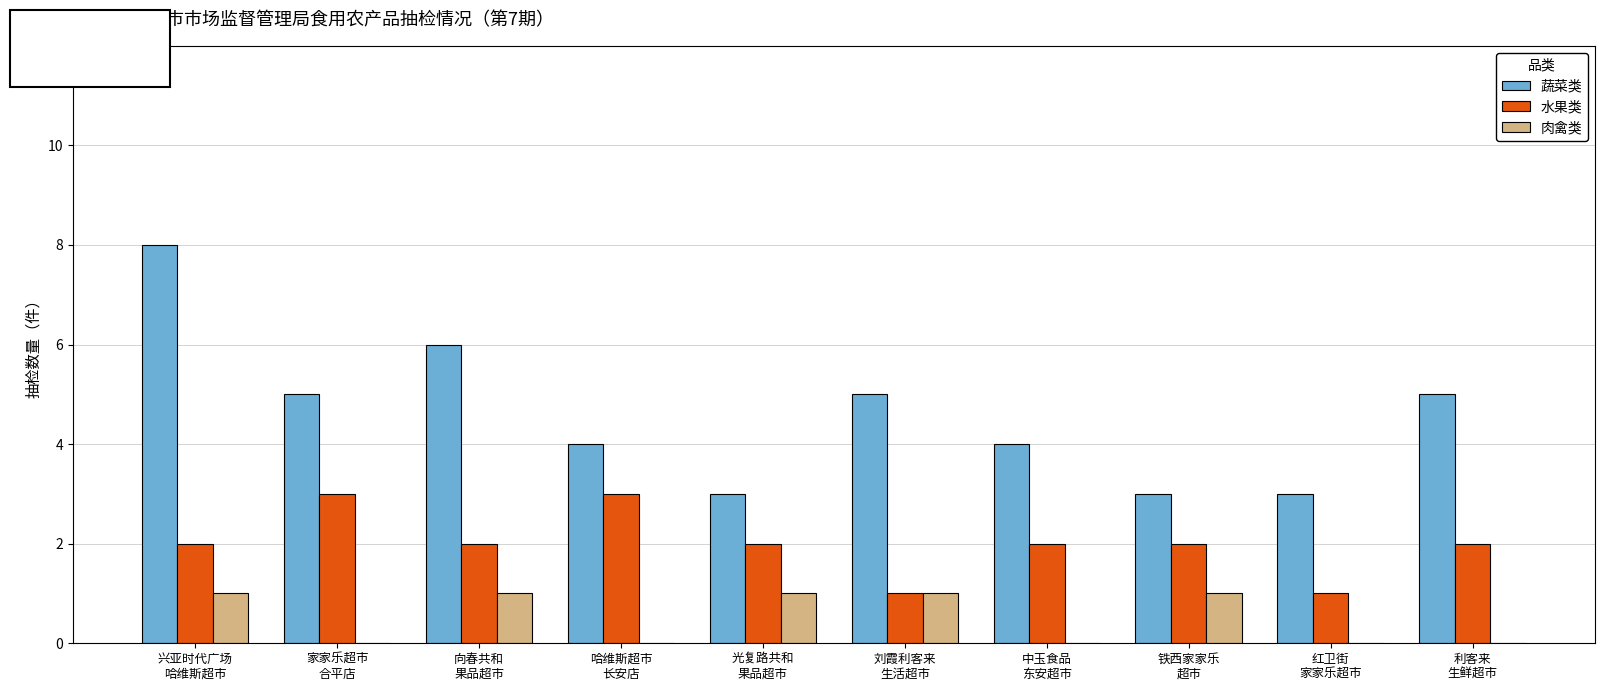

The 肉禽类 series shows 1 at 光复路共和
果品超市. True or false?

True